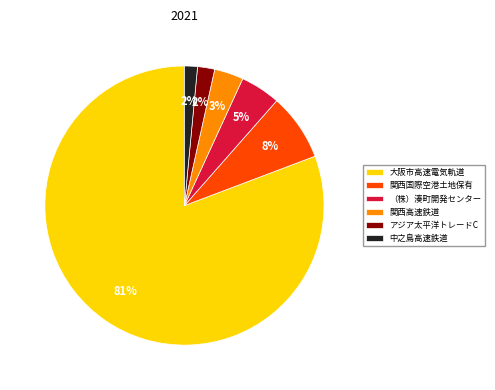

True or false: （株）湊町開発センター accounts for 5% of the total.

True